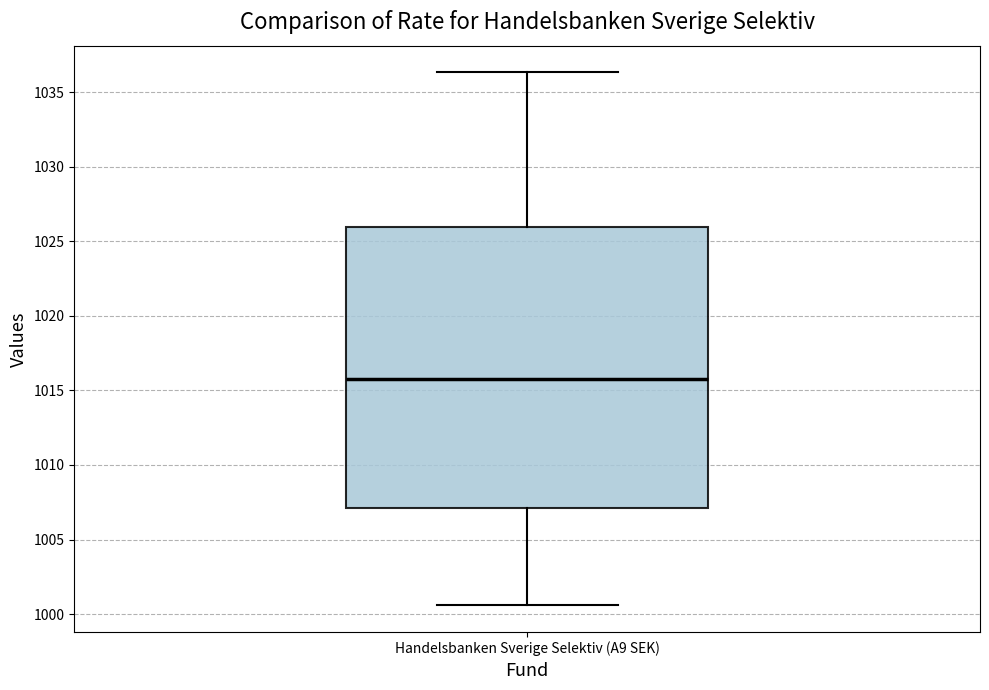

Where is the lower edge of the box for Handelsbanken Sverige Selektiv (A9 SEK) on the y-axis? The values are not printed on the chart, so give them approximately, as read against the axis.

1007.0